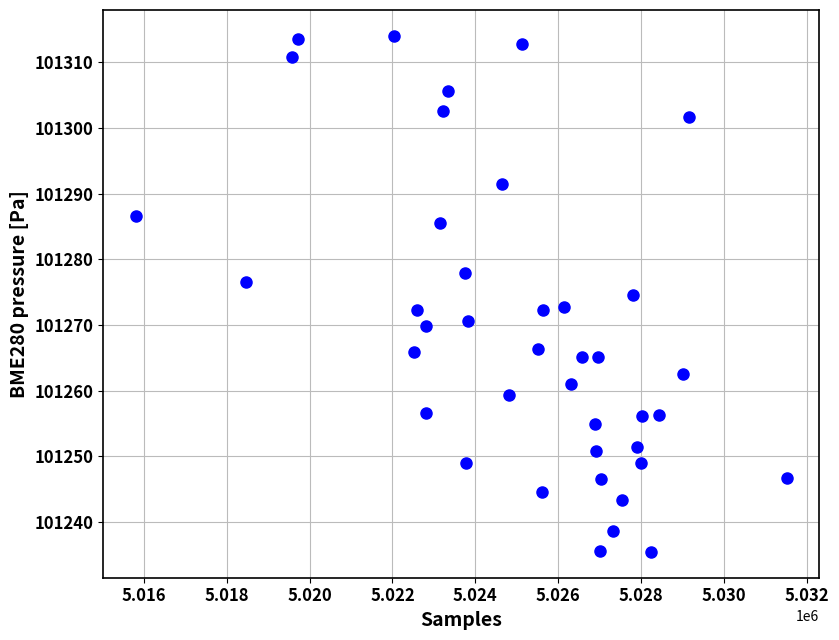

What is the range of X values (max minus min)?

15712.0